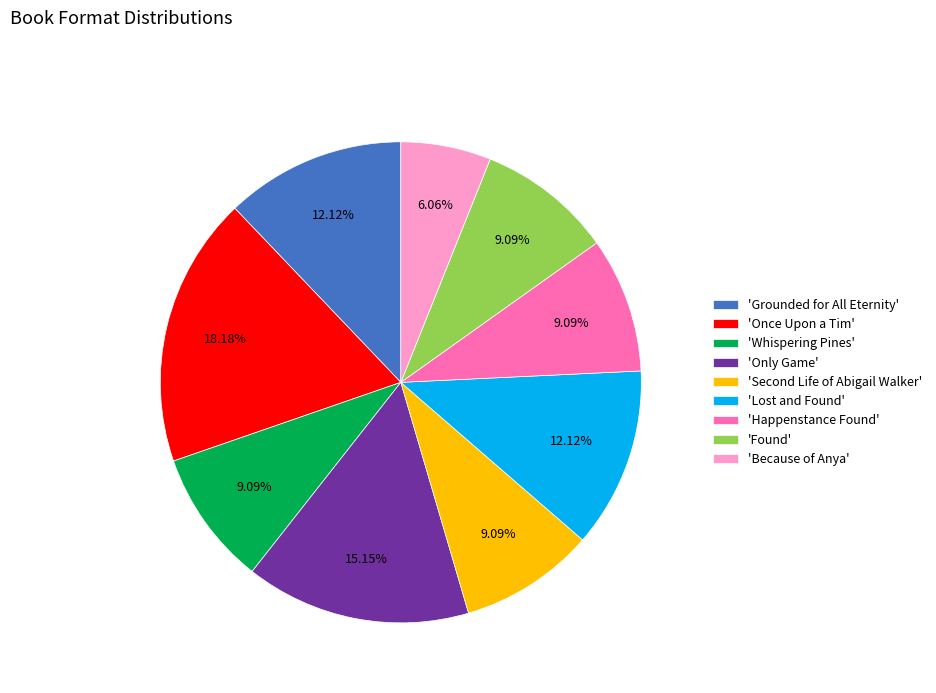

To the nearest percent, what is the average slice percentage?

11%